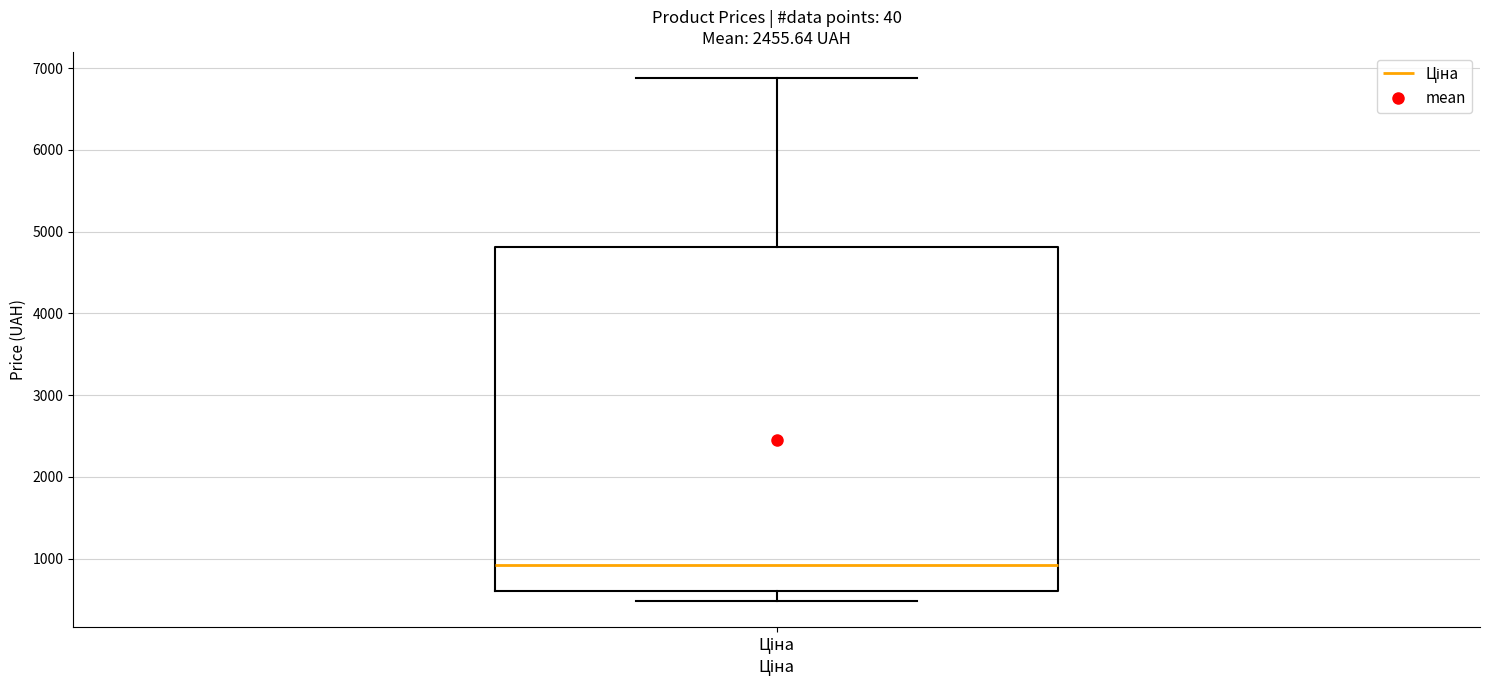

Where is the lower edge of the box for Ціна on the y-axis? The values are not printed on the chart, so give them approximately, as read against the axis.

600